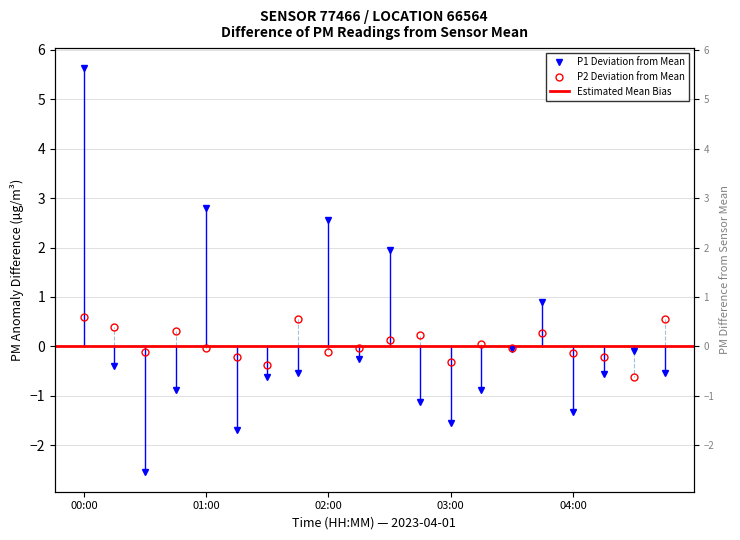

At which category is the sum across all series the highest?

00:00